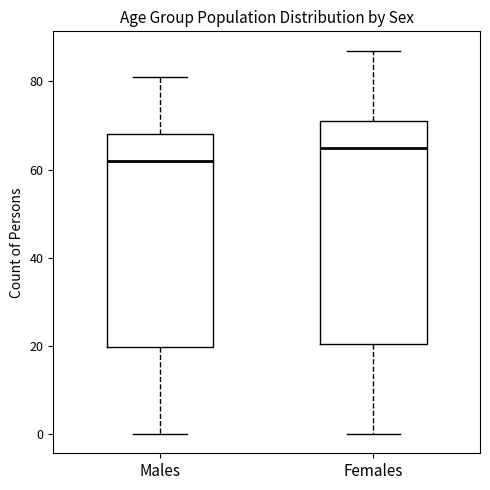

Reading left to right, read every box against the y-axis: the position of its median line, the range the box covers, and the ends of its whiskers. The values are not printed on the chart, so give them approximately, as read against the axis.

Males: median 62, box 20 to 68, whiskers 0 to 82
Females: median 66, box 20 to 72, whiskers 0 to 88